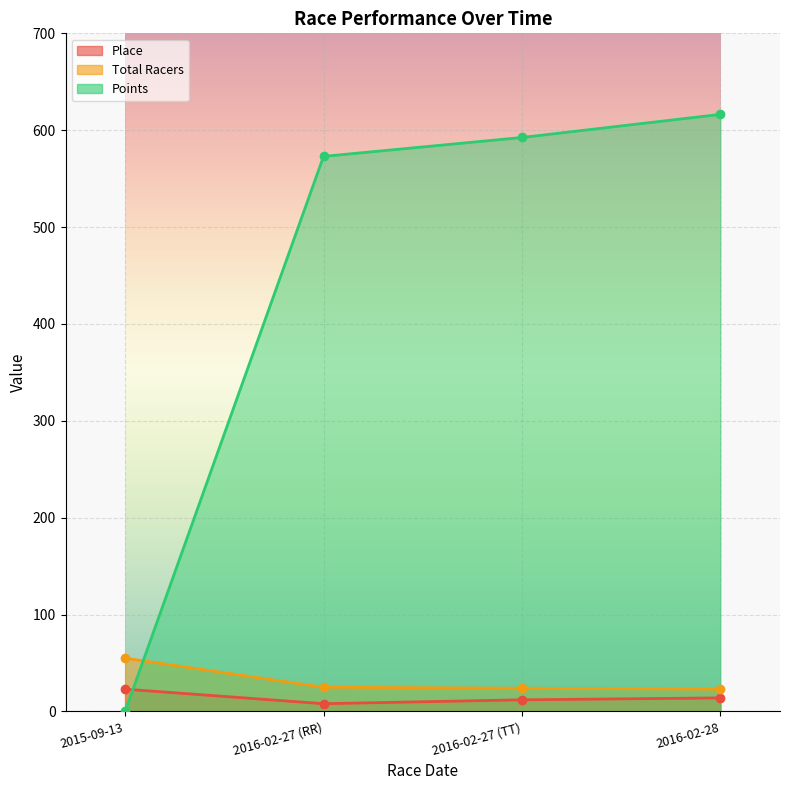

What is the total value across all series at 2016-02-27 (RR)?

606.0